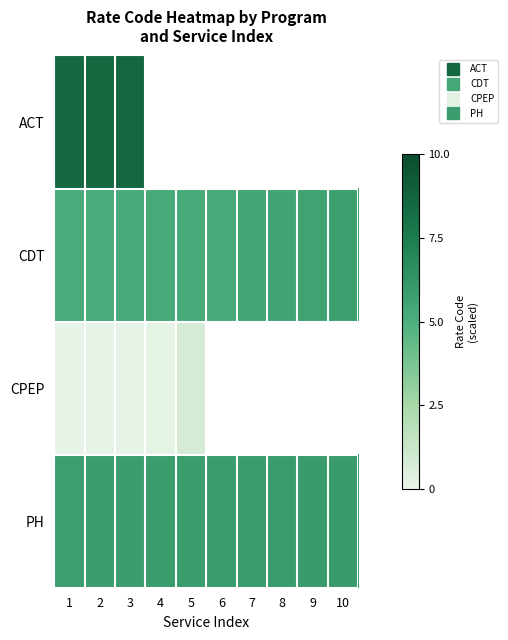

Rank the series by their average value, from highest to lowest.

ACT, CDT, CPEP, PH